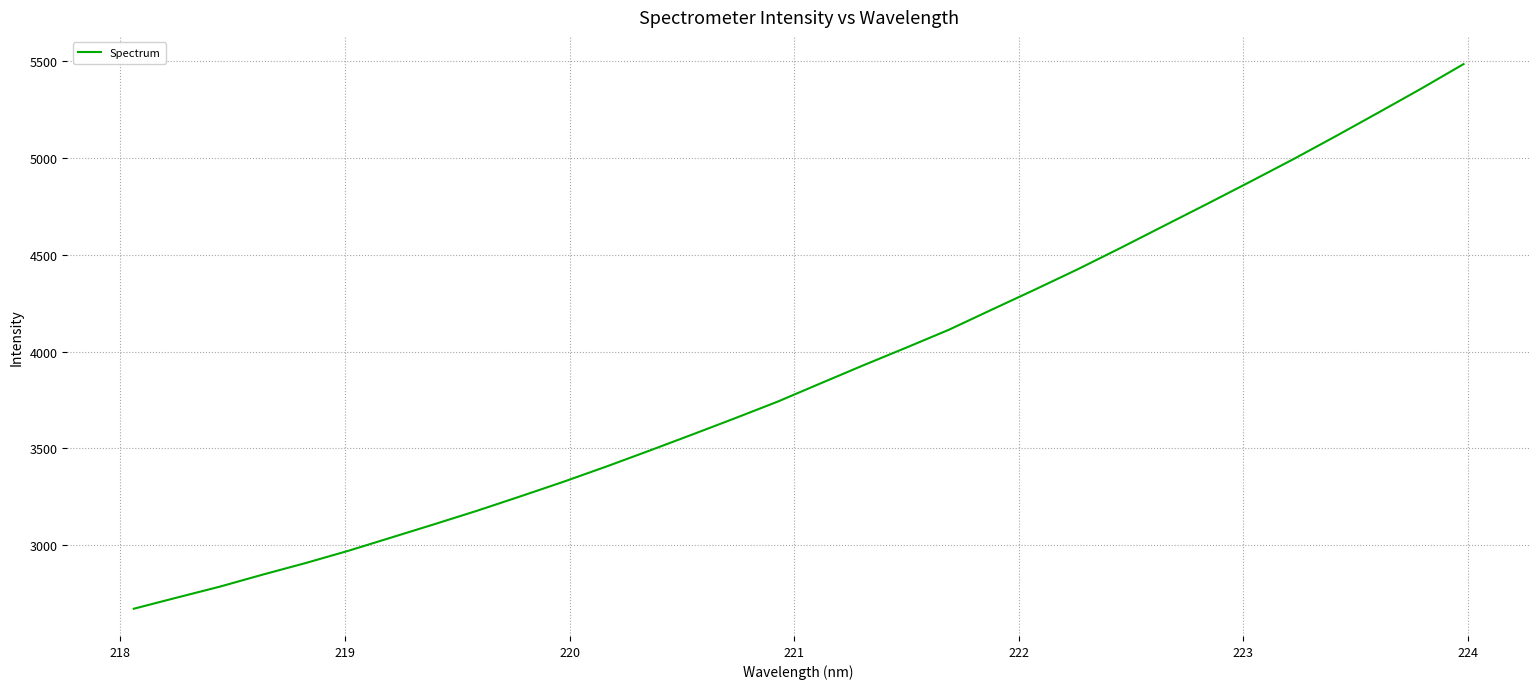

What is the average value?

3891.7